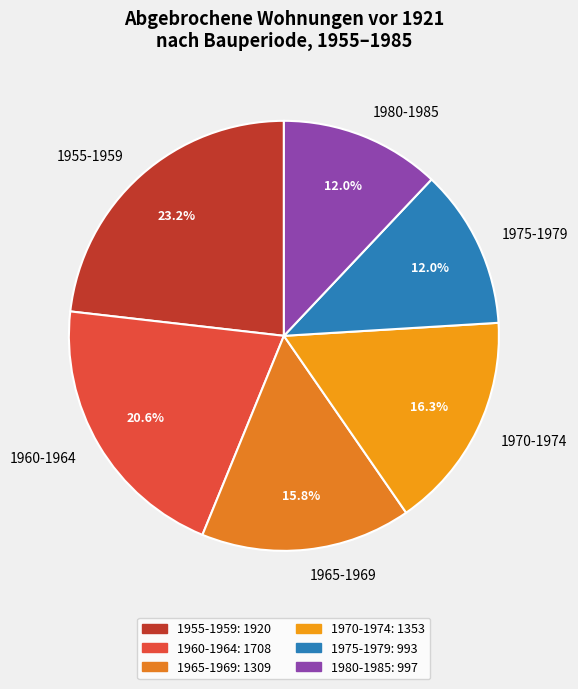

What is the largest slice in the pie chart?

1955-1959